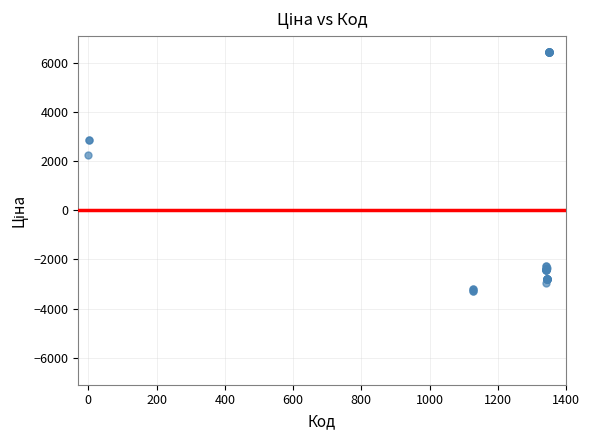

What Y value in the scatter plot is closest to 1593?

2238.5